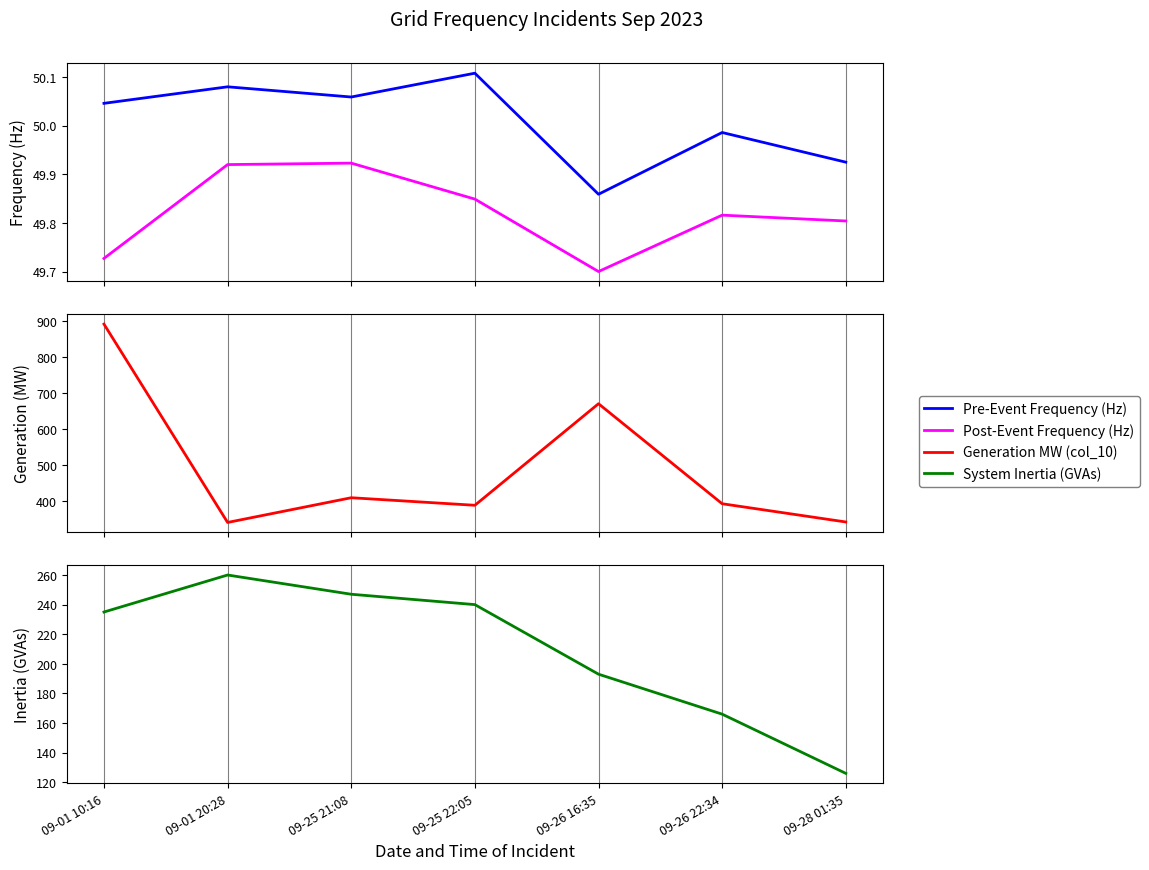

What is the average value of the System Inertia (GVAs) series?

209.6